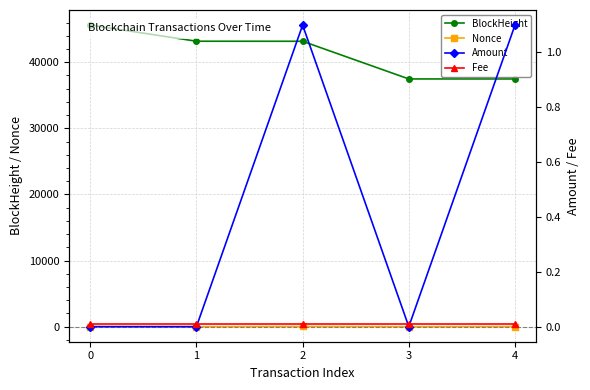

Is it true that BlockHeight equals 71488.4 at 1?

False